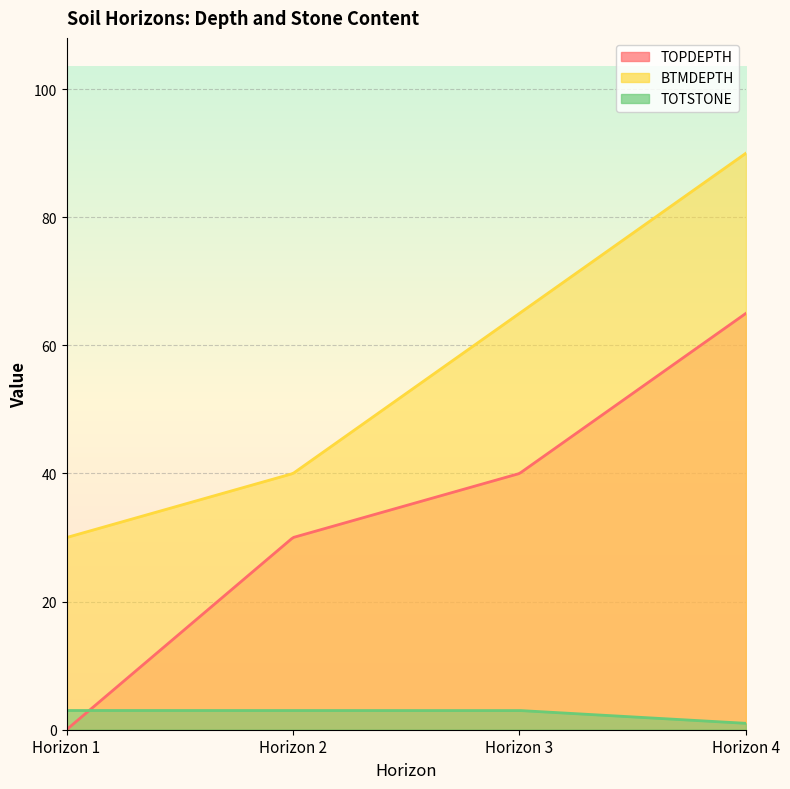

Where does the TOPDEPTH series first go above 40?

Horizon 4